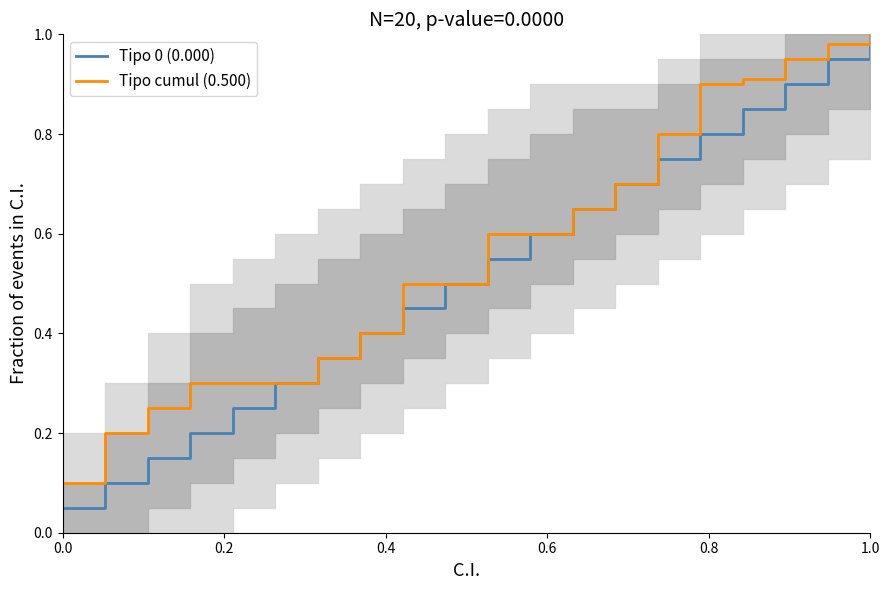

Which series has the widest spread of values?

Tipo 0 (0.000)